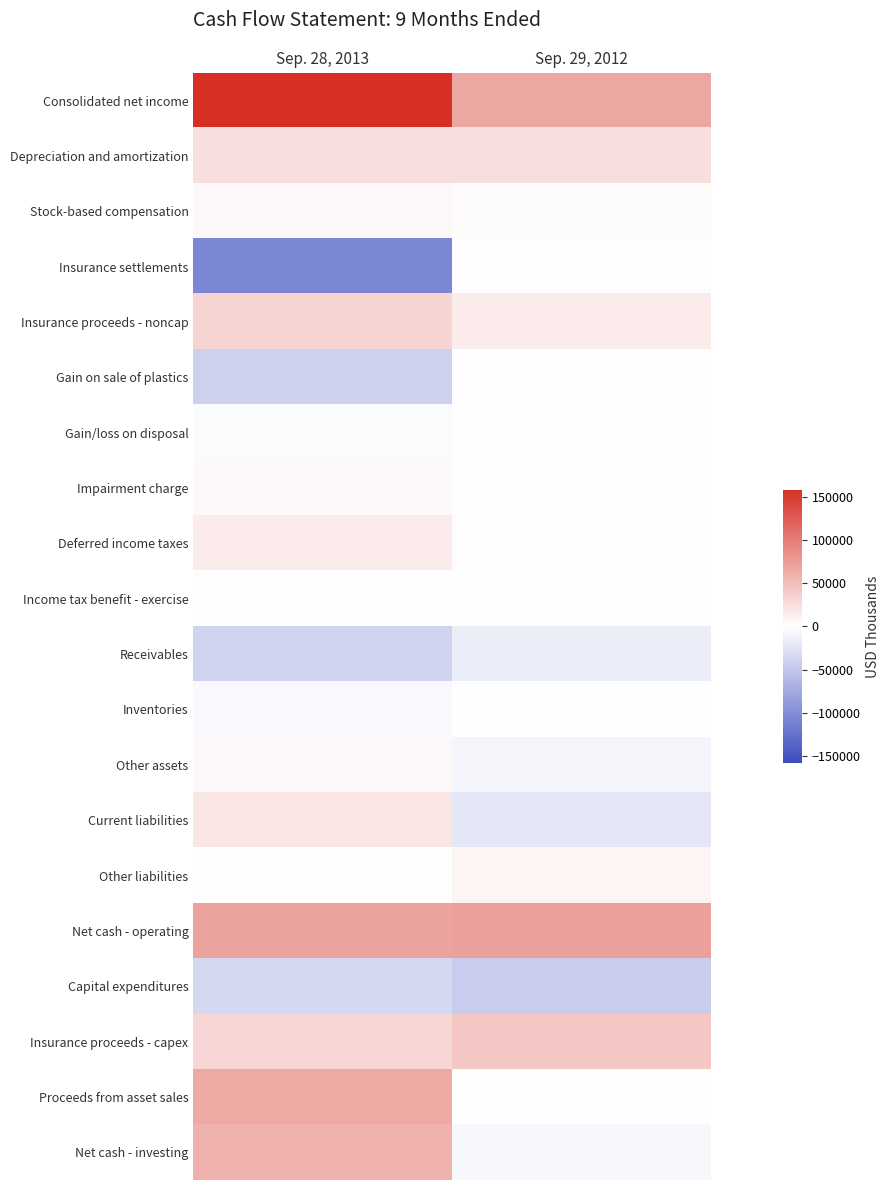

Rank the series at Sep. 29, 2012 from lowest to highest value.

Capital expenditures, Current liabilities, Receivables, Other assets, Net cash - investing, Insurance settlements, Income tax benefit - exercise, Gain on sale of plastics, Impairment charge, Gain/loss on disposal, Proceeds from asset sales, Inventories, Deferred income taxes, Stock-based compensation, Other liabilities, Insurance proceeds - noncap, Depreciation and amortization, Insurance proceeds - capex, Consolidated net income, Net cash - operating